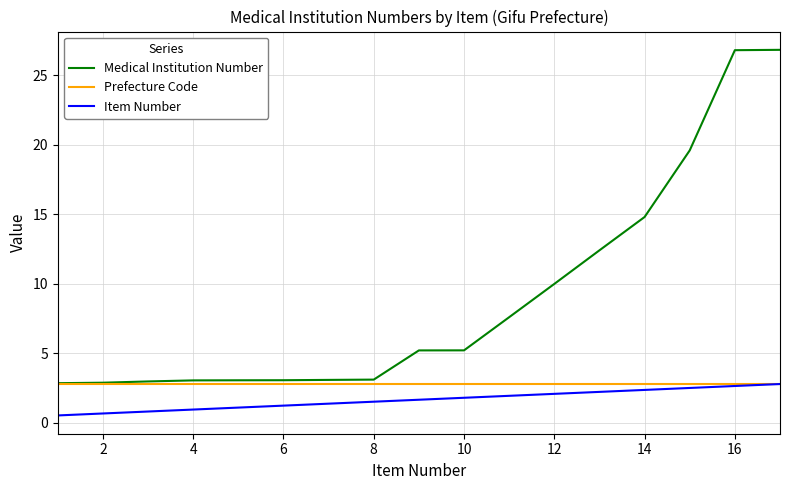

What is the minimum value for Medical Institution Number?

2.9